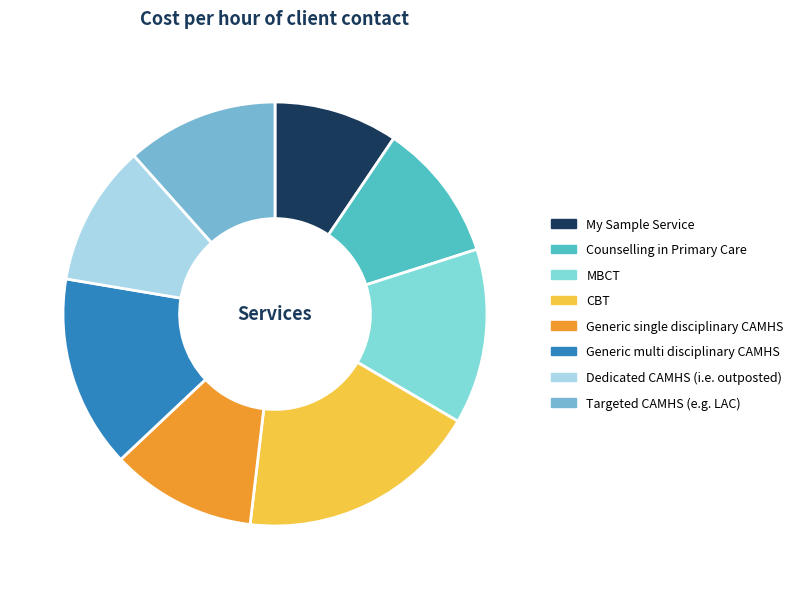

To the nearest percent, what percentage of the pie is CBT?

18%